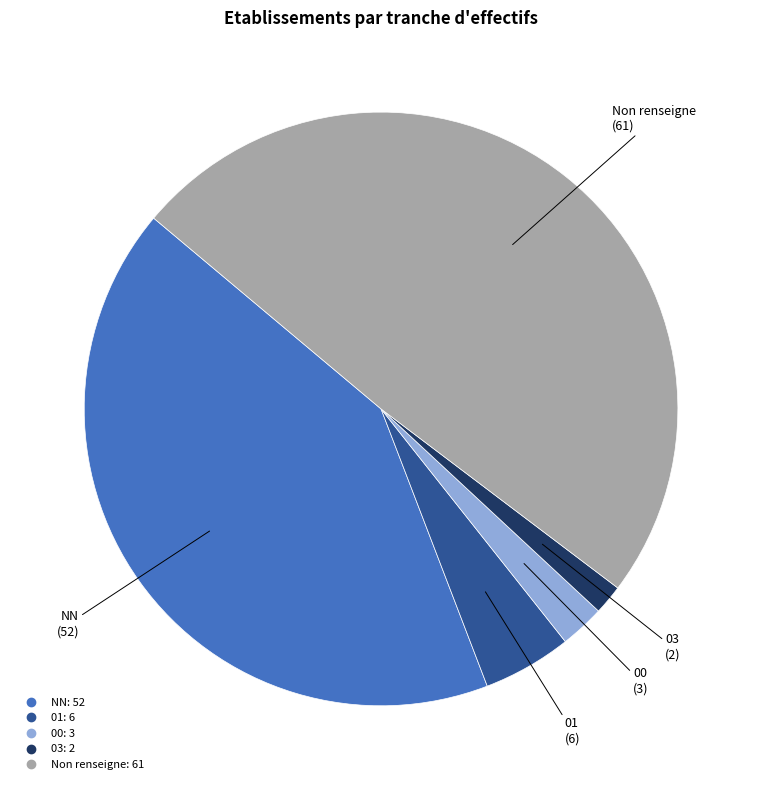

Is there any slice that represents more than half of the pie?

No